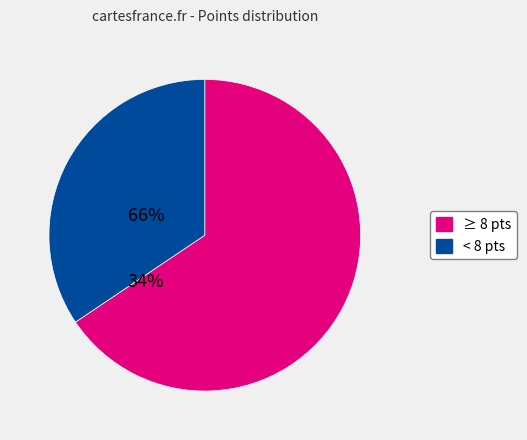

Does any single category account for the majority?

Yes